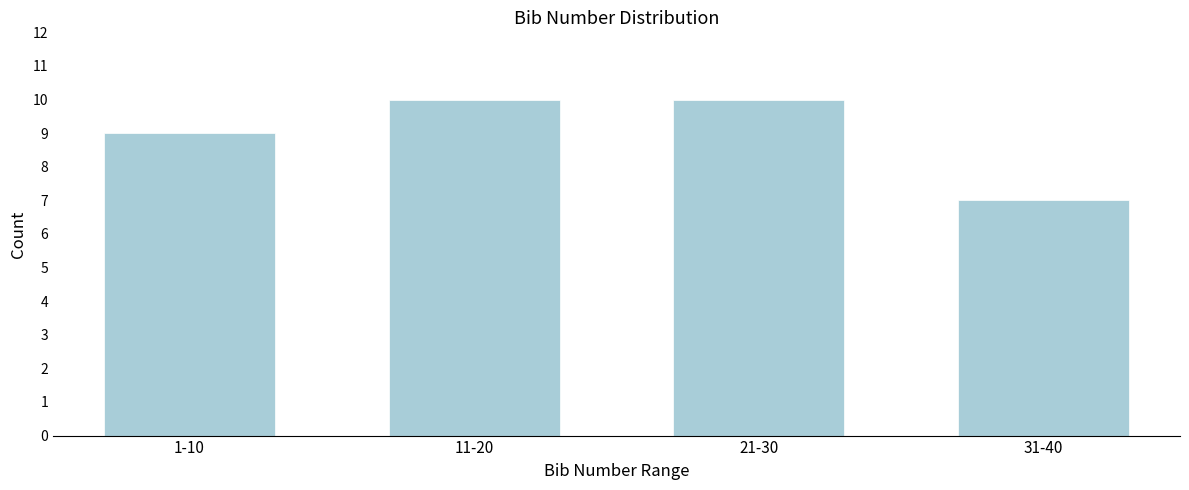

Reading left to right, what are all the values shown in this chart?

9	10	10	7